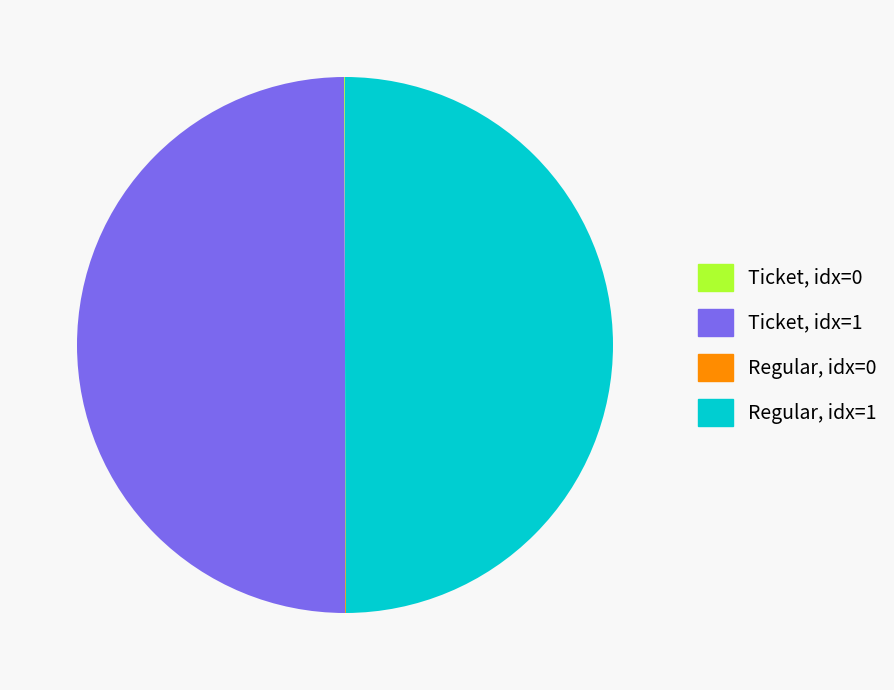

Is the sum of Ticket, idx=1 and Regular, idx=1 greater than half?

Yes